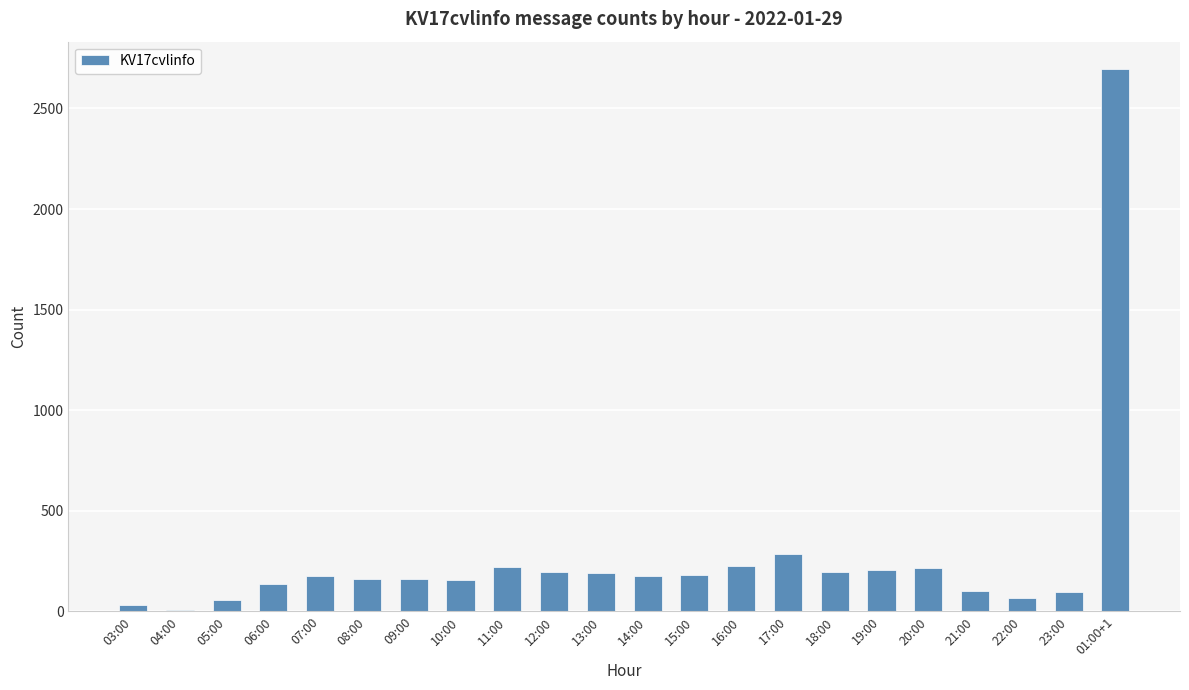

What is the sum of all values?

5937